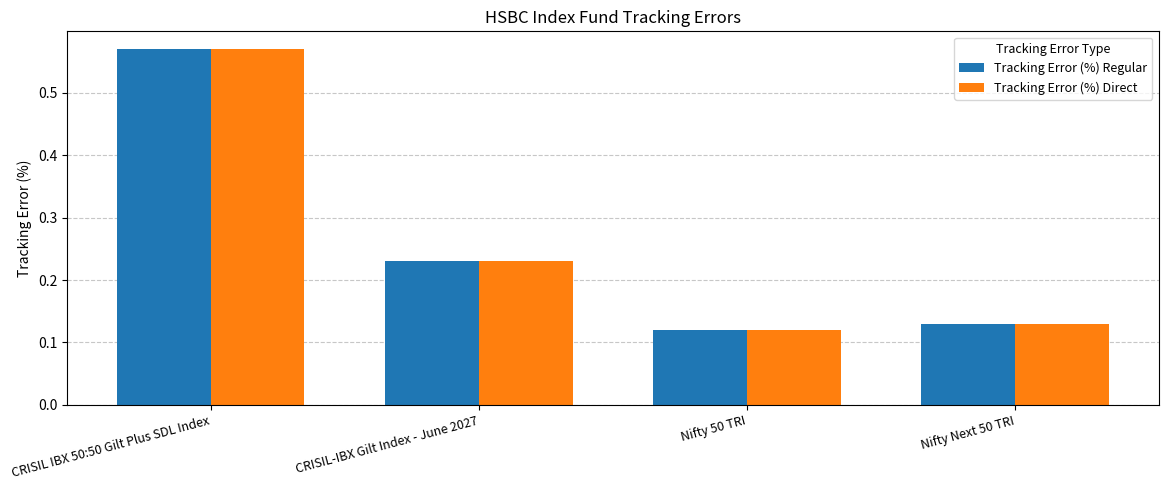

Is it true that Tracking Error (%) Regular equals 0.2 at Nifty 50 TRI?

False